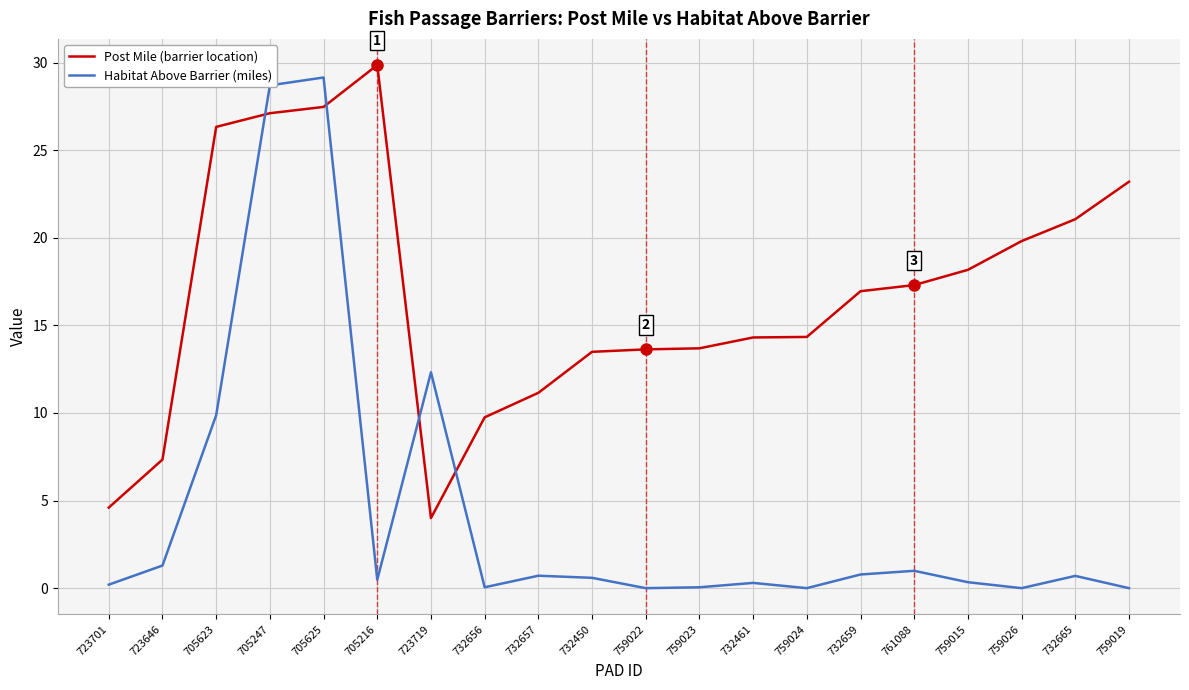

Read the Habitat Above Barrier (miles) value at 759023.

0.1